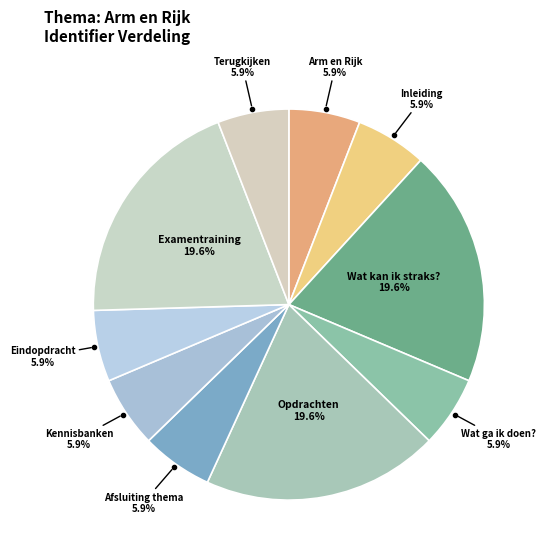

Do Wat ga ik doen? and Examentraining together represent more than half of the pie?

No